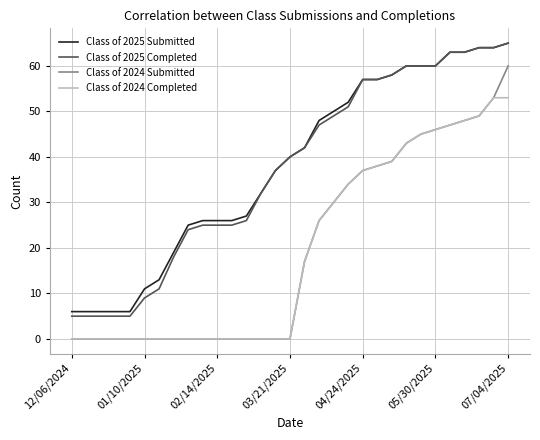

What is the maximum value for Class of 2025 Submitted?

65